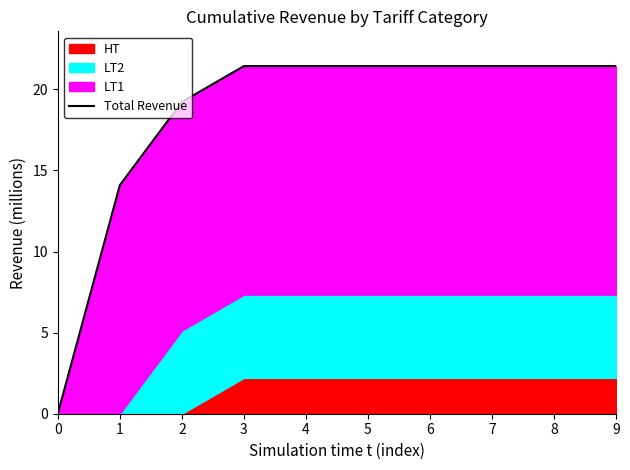

List the labels in order of value, largest first.

3, 4, 5, 6, 7, 8, 9, 2, 1, 0